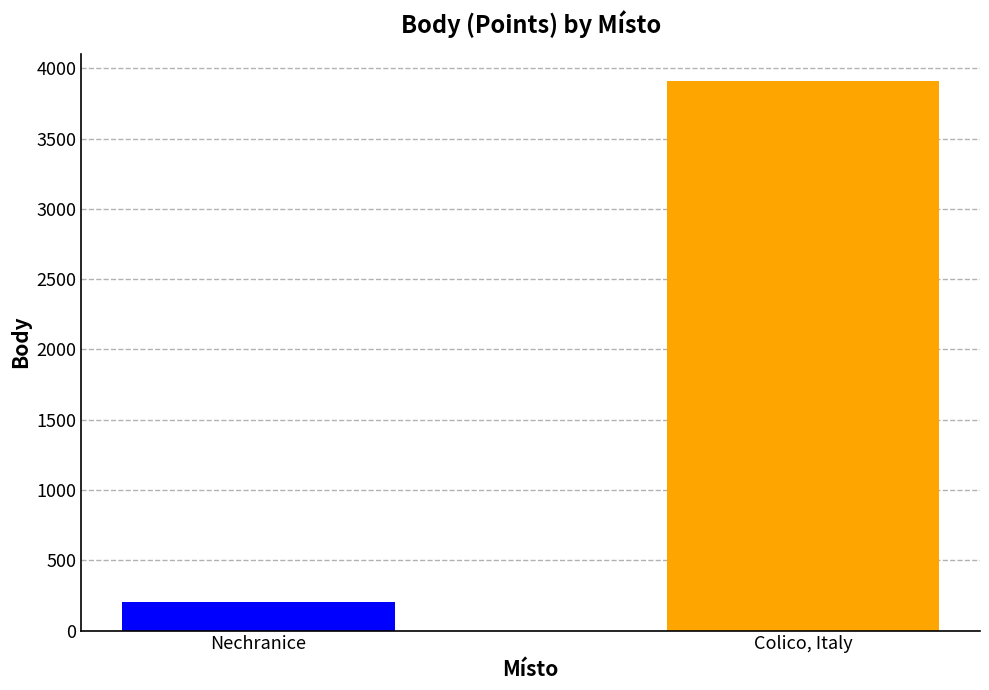

Reading left to right, what are all the values shown in this chart?

Nechranice=202	Colico, Italy=3908